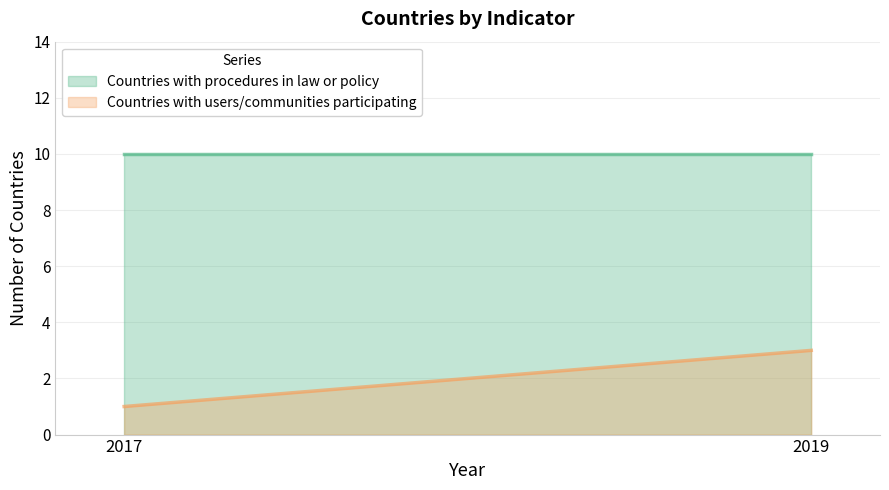

How many series are shown in this chart?

2